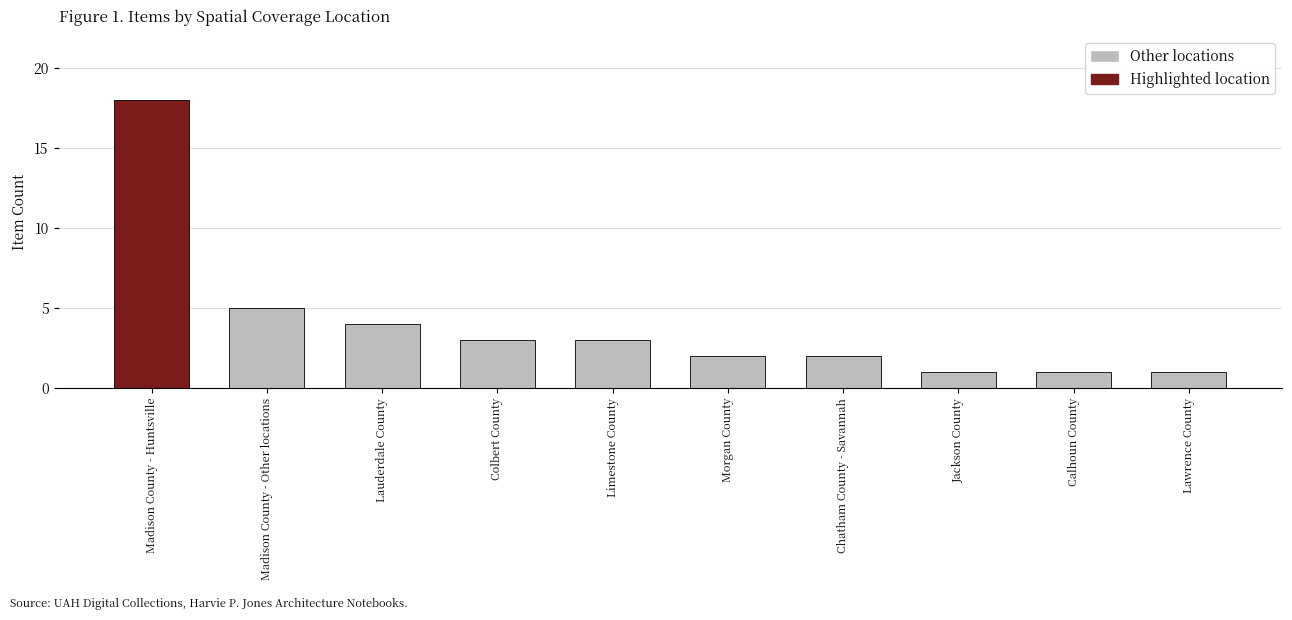

Are the bars horizontal?

No